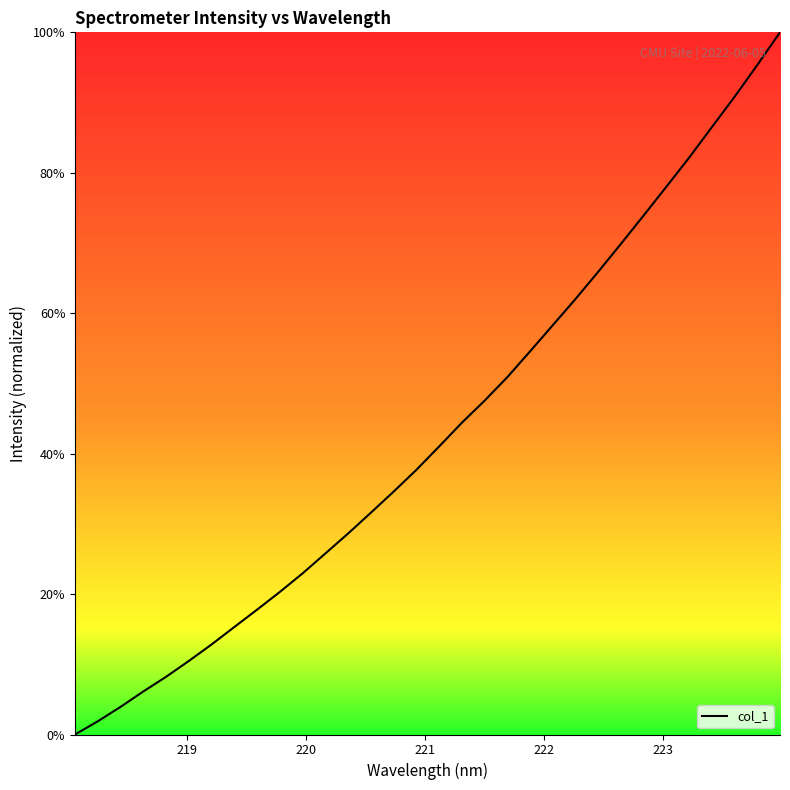

What is the greatest value displayed?

100.0